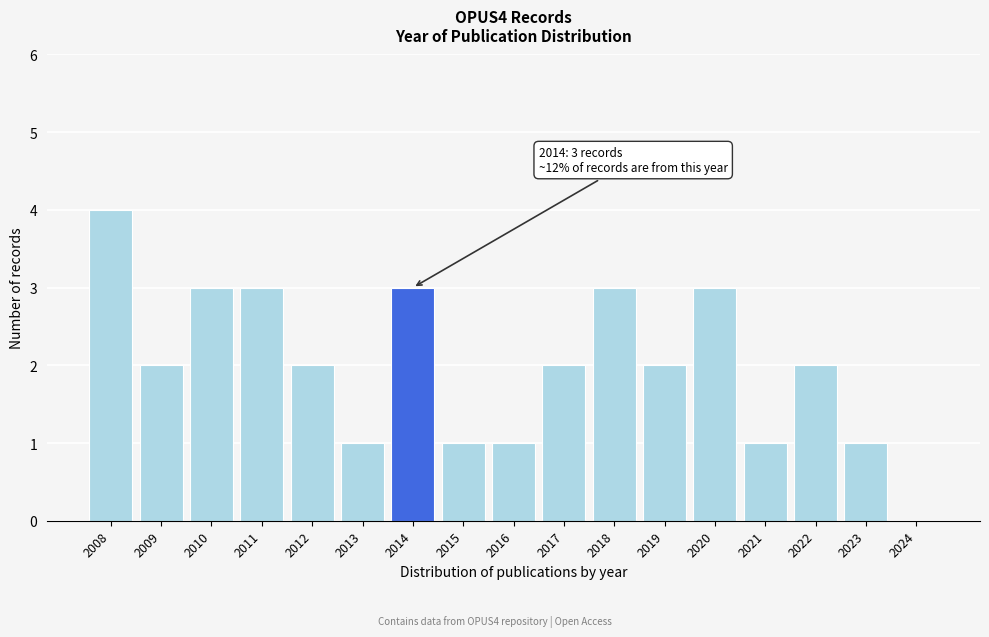

Reading right to left, transcribe all the data shown in this chart.

2024=0	2023=1	2022=2	2021=1	2020=3	2019=2	2018=3	2017=2	2016=1	2015=1	2014=3	2013=1	2012=2	2011=3	2010=3	2009=2	2008=4